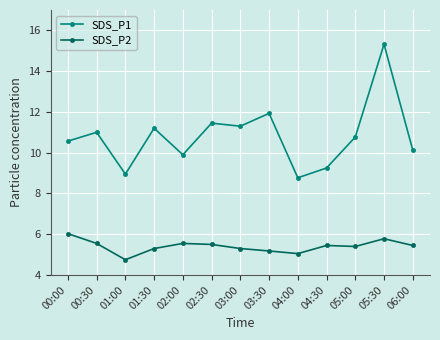

How many interior local valleys does the SDS_P1 series have?

4